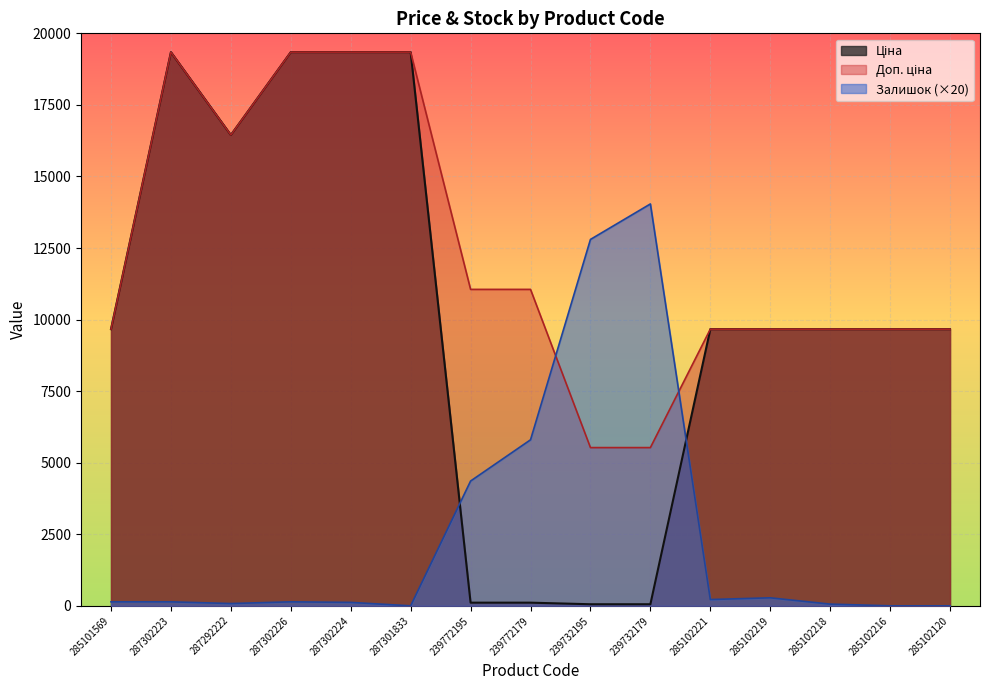

True or false: Ціна has more than 2 interior local peaks.

False